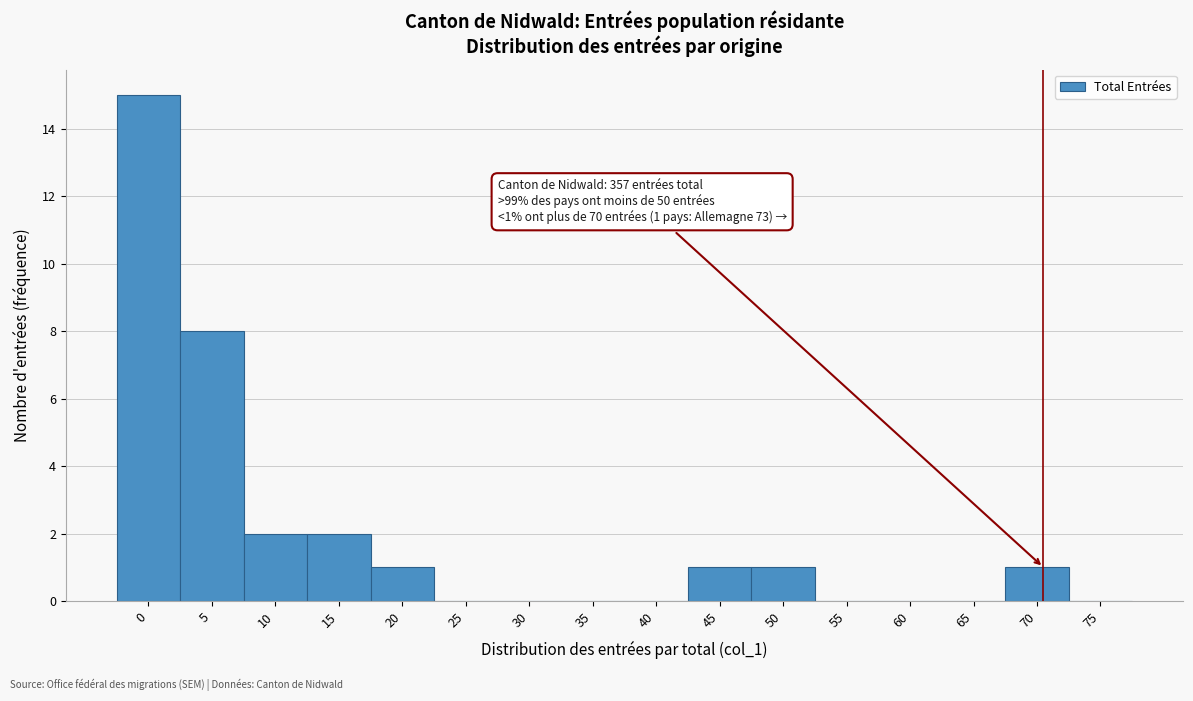

Reading left to right, what are all the values shown in this chart?

0=15	5=8	10=2	15=2	20=1	25=0	30=0	35=0	40=0	45=1	50=1	55=0	60=0	65=0	70=1	75=0